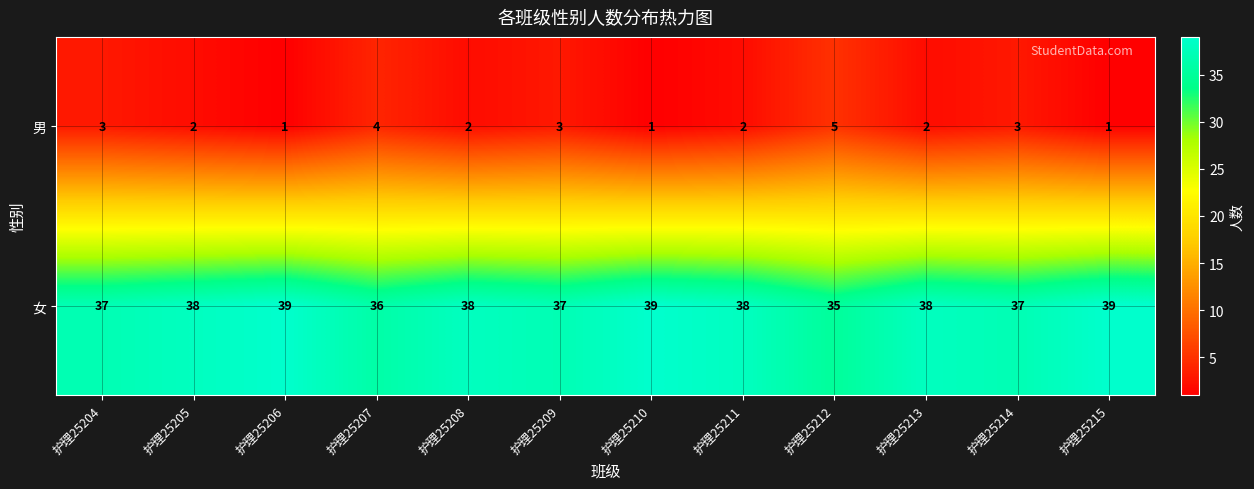

Read the 女 value at 护理25207.

36